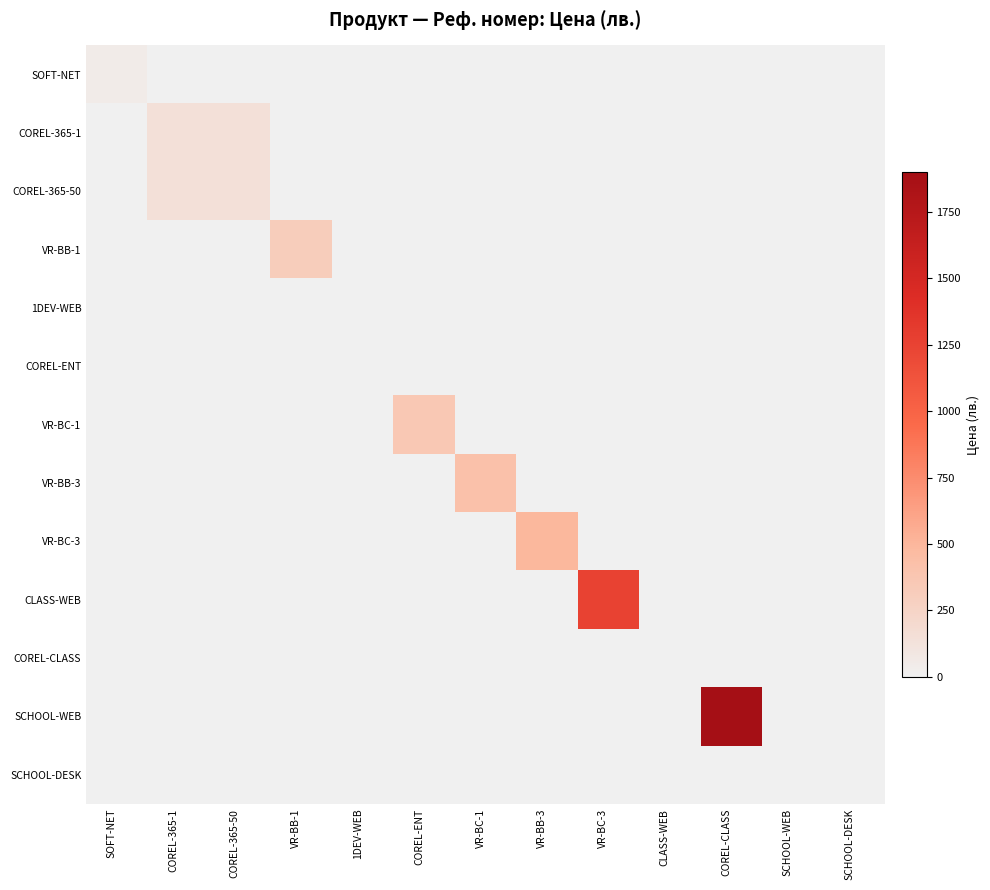

What is the total value across all series at VR-BB-1?

312.0